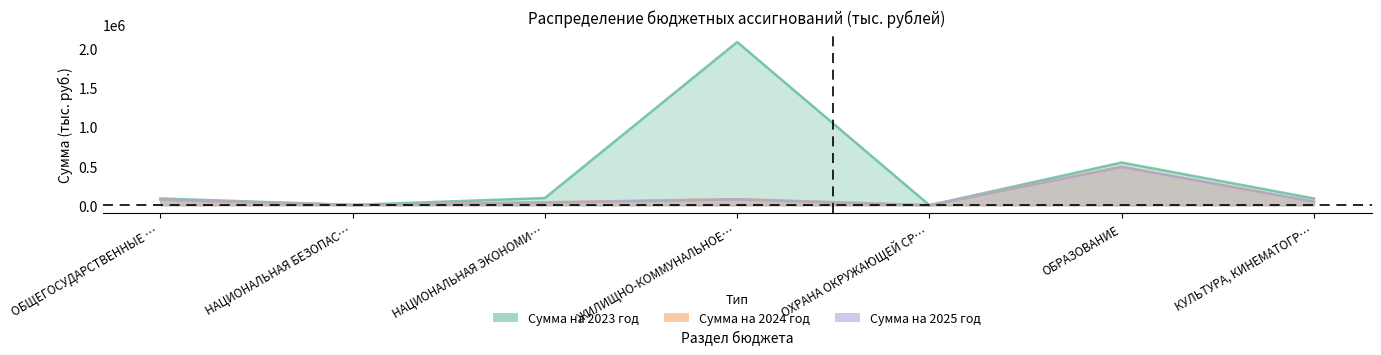

Reading left to right, extract all data points from this chart.

Сумма на 2023 год: 86877.1	5156.5	92911.8	2080267.8	1594.3	544879.2	87156.9
Сумма на 2024 год: 73369.3	4106.2	39159.7	79814.3	942.7	492187.9	46381.3
Сумма на 2025 год: 71925.1	4006.1	34243.0	75649.8	942.7	489163.9	46310.8